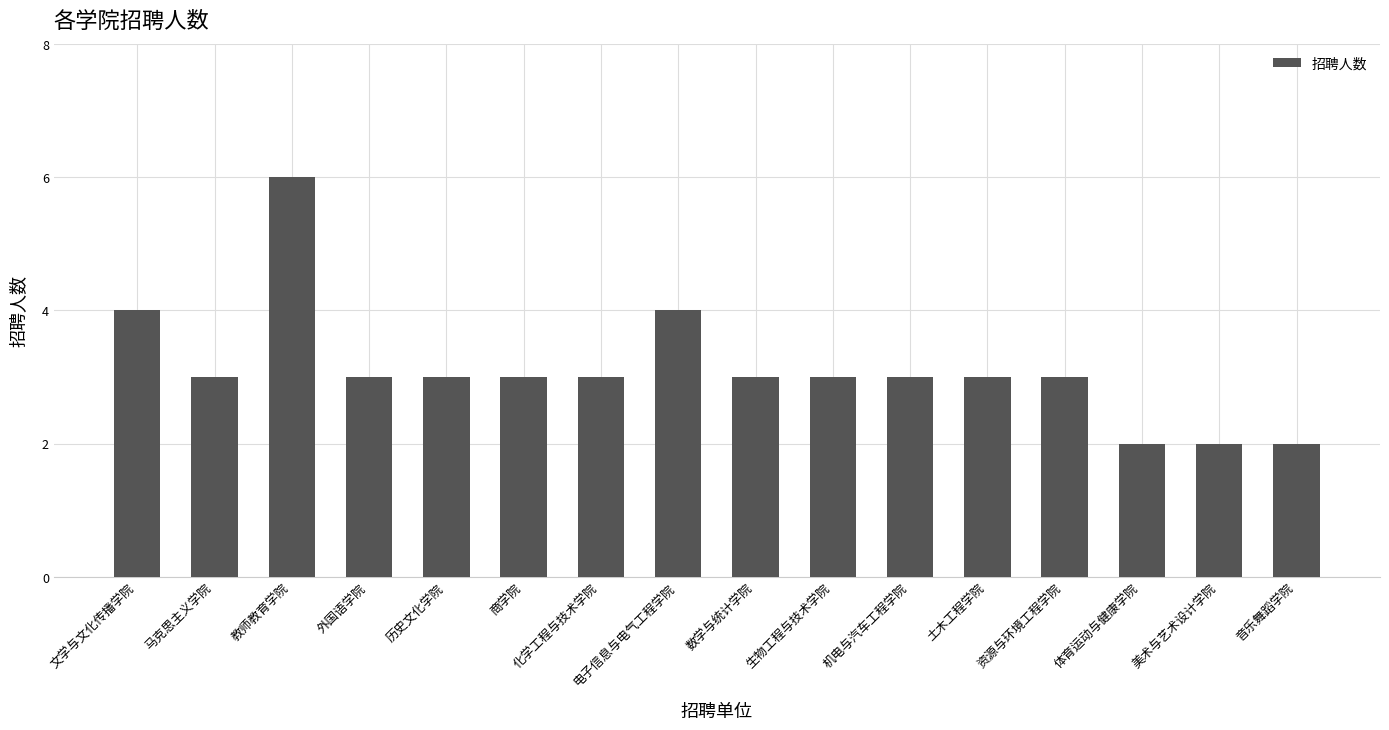

What is the label of the 6th bar from the right?

机电与汽车工程学院